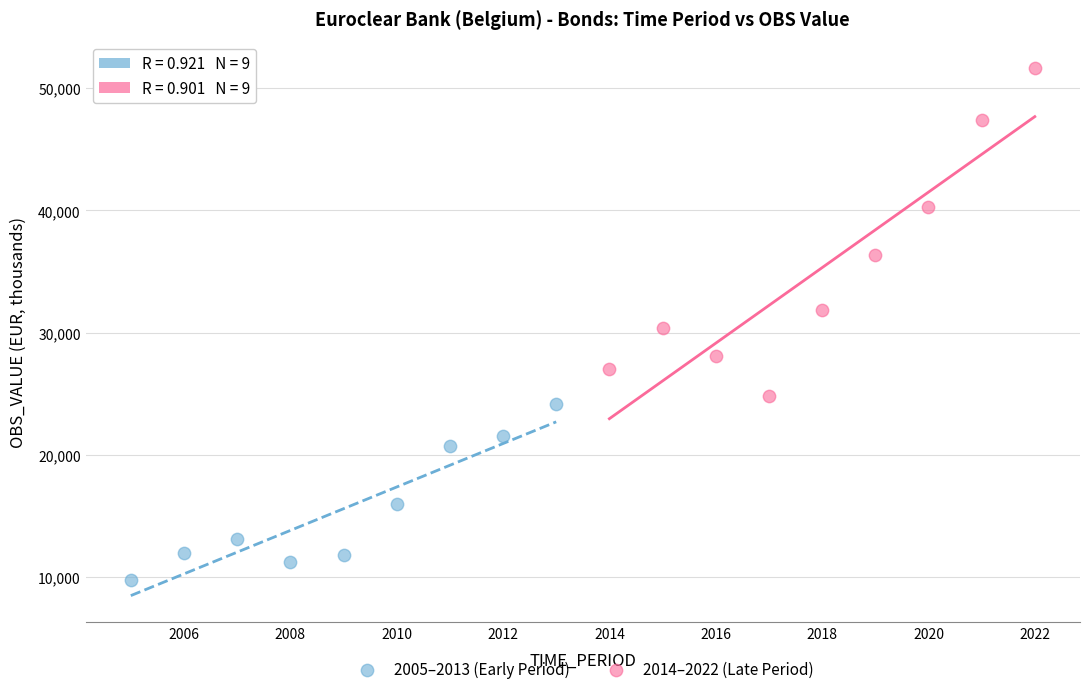

What are all the series names shown in the legend?

2005–2013 (Early Period), 2014–2022 (Late Period)